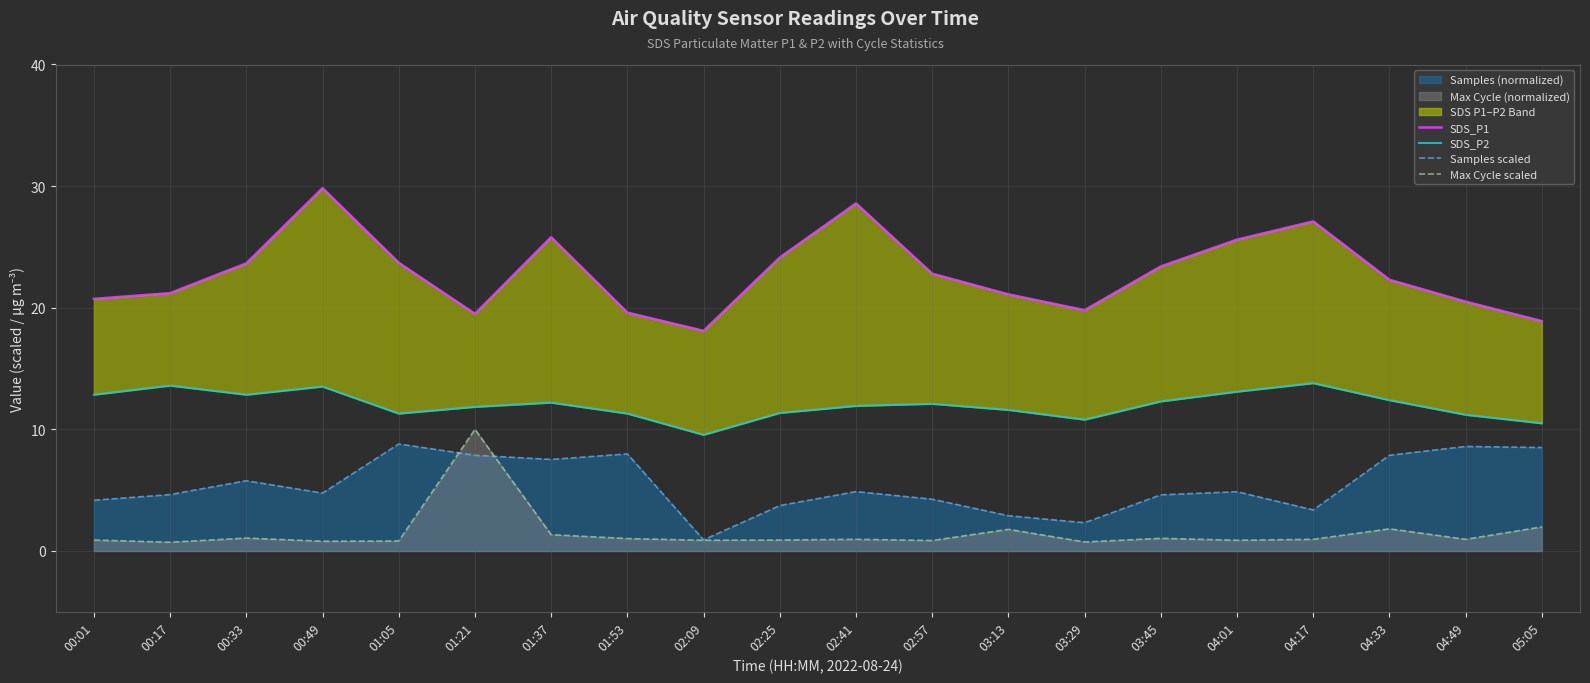

The value of SDS_P1 at 00:49 is 42.9. True or false?

False